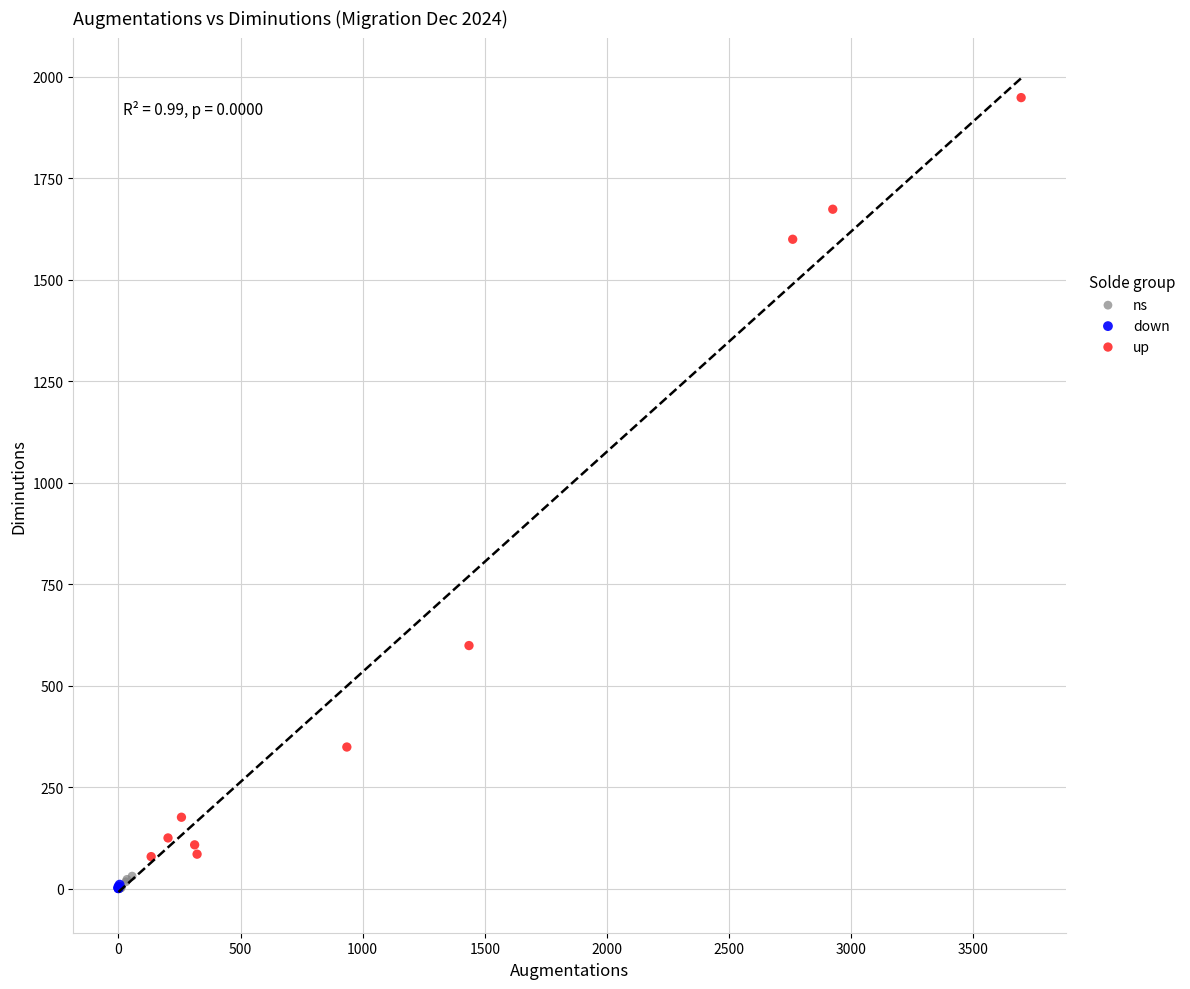

Which series has the largest Y range (max minus min)?

up